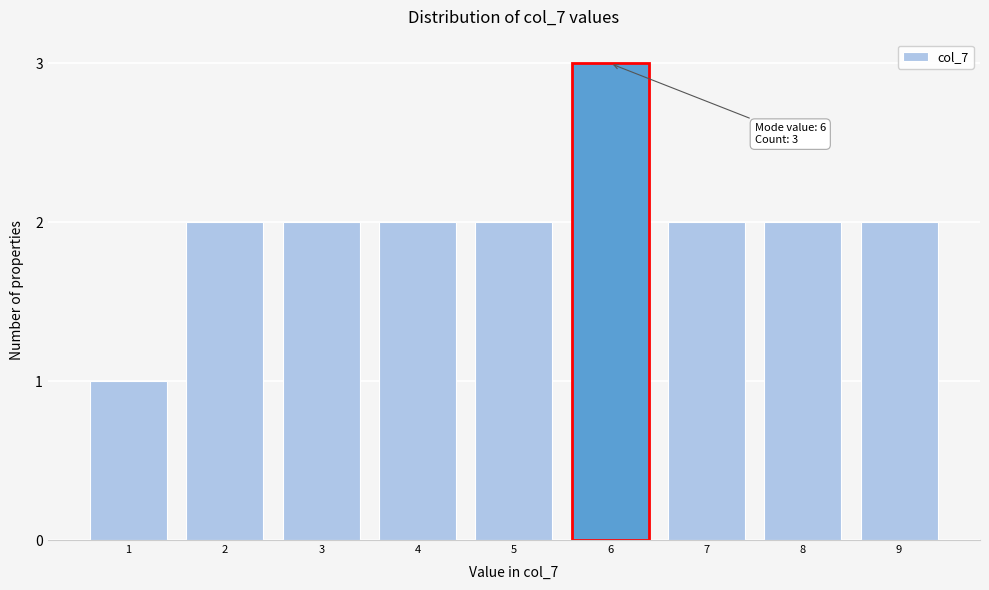

Reading left to right, list all the values displayed in this chart.

1=1	2=2	3=2	4=2	5=2	6=3	7=2	8=2	9=2